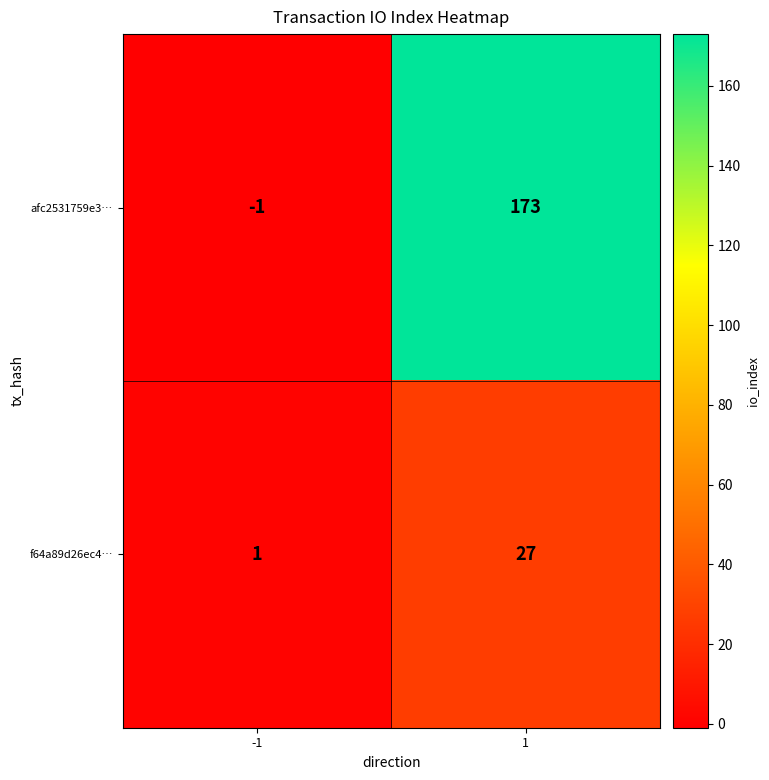

What value does the afc2531759e3… series have at 1?

173